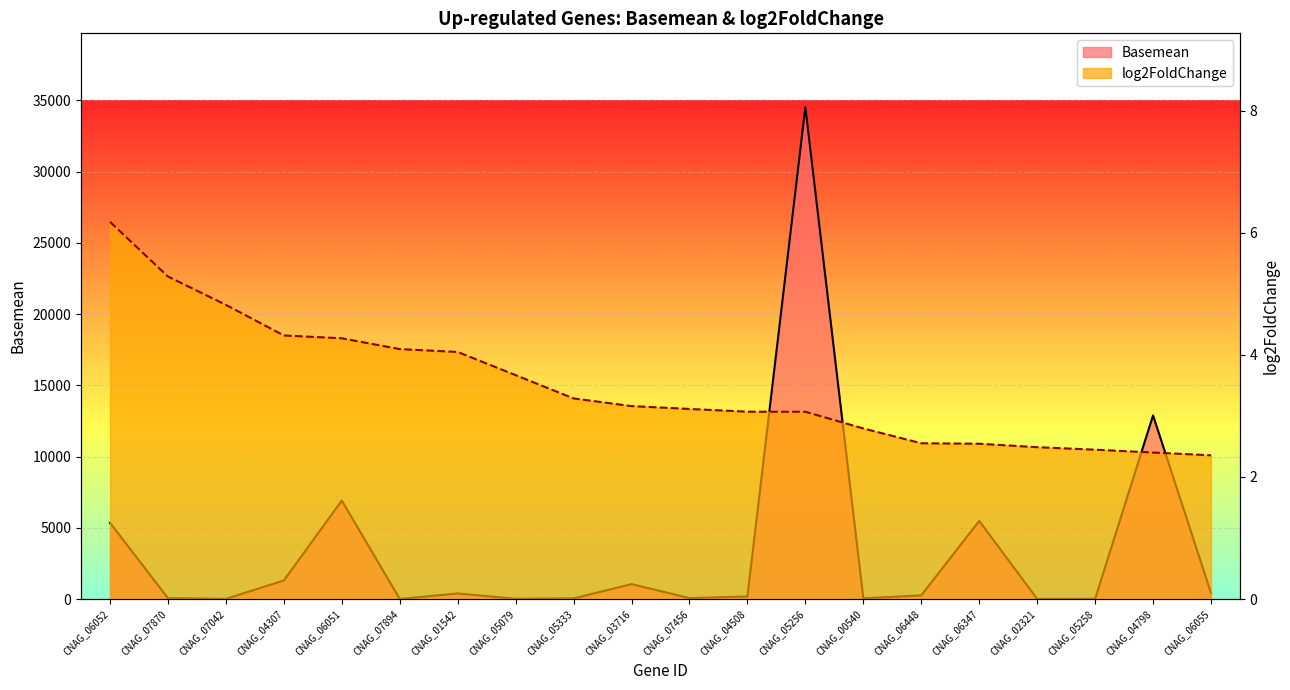

List the series in order of their overall mean, lowest first.

log2FoldChange, Basemean